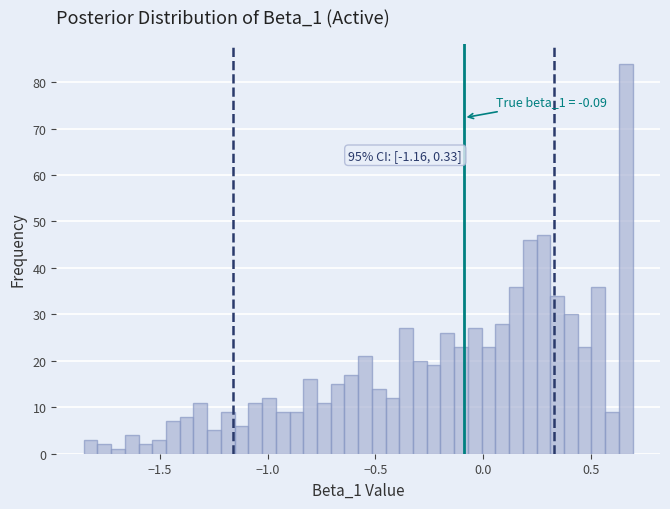

Read against the x-axis, roughly where is the centre of the tallest bar?

0.65